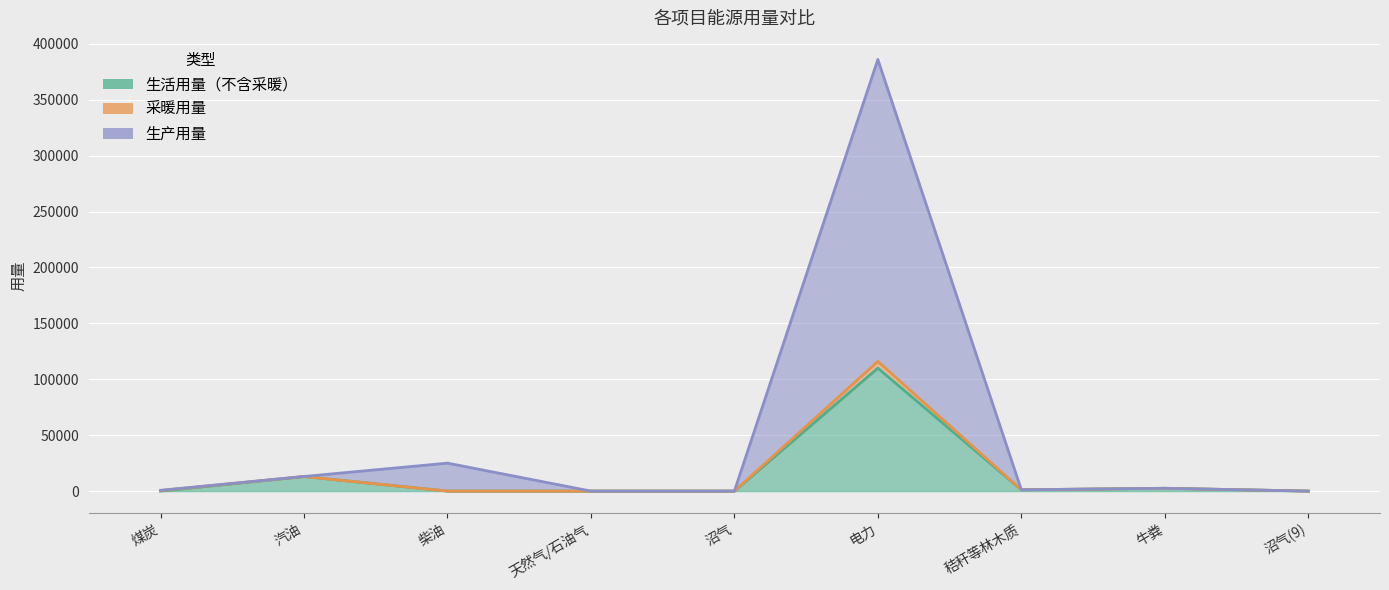

Which series changed the most between 煤炭 and 牛粪?

生活用量（不含采暖）